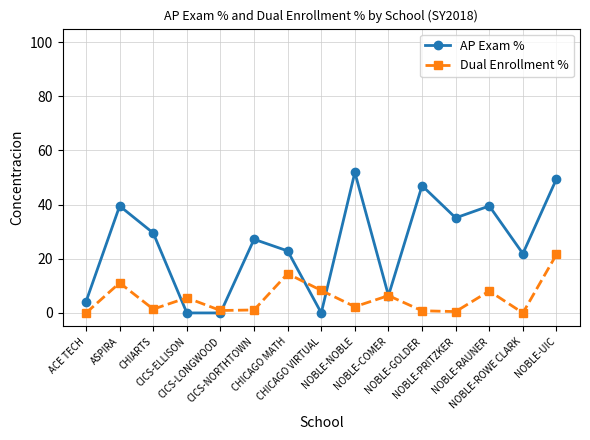

In Dual Enrollment %, how many points are lower than both neighbors (excluding endpoints)?

5